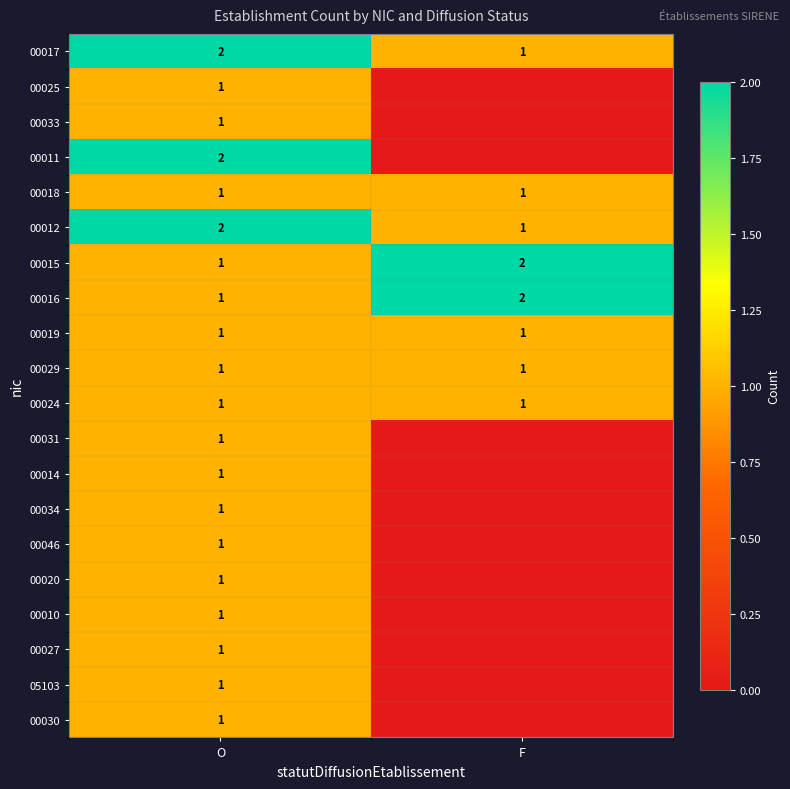

Is it true that 00024 equals 1 at F?

True